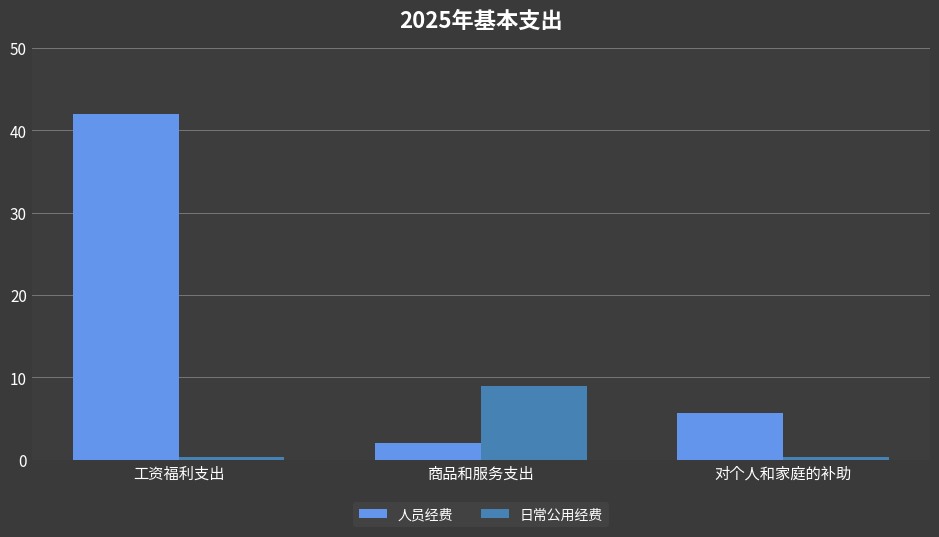

What is the difference between the second highest and minimum values in the 人员经费 series?

3.7